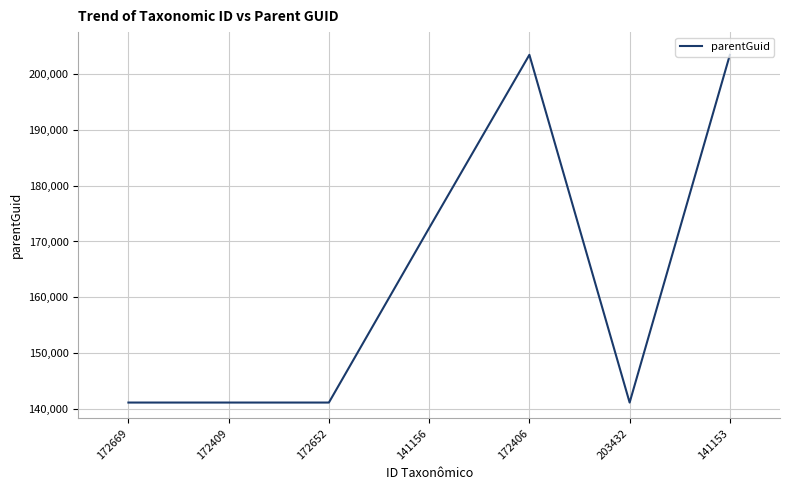

What is the maximum value shown in the chart?

203429